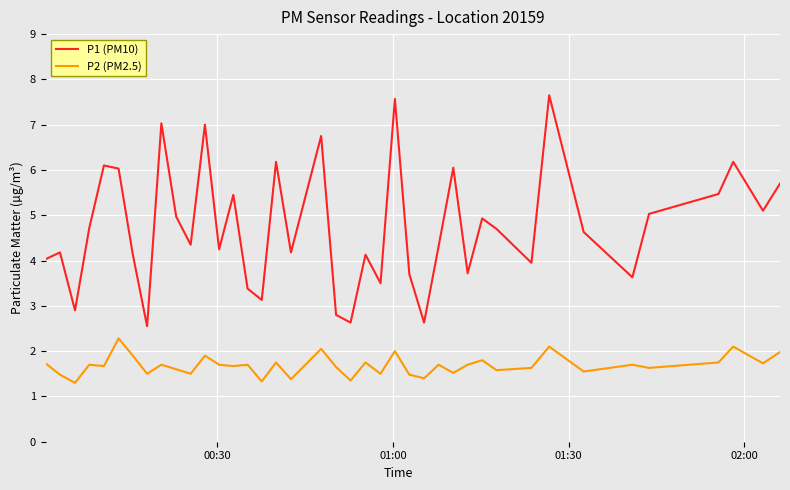

Which series has the largest total across all categories?

P1 (PM10)